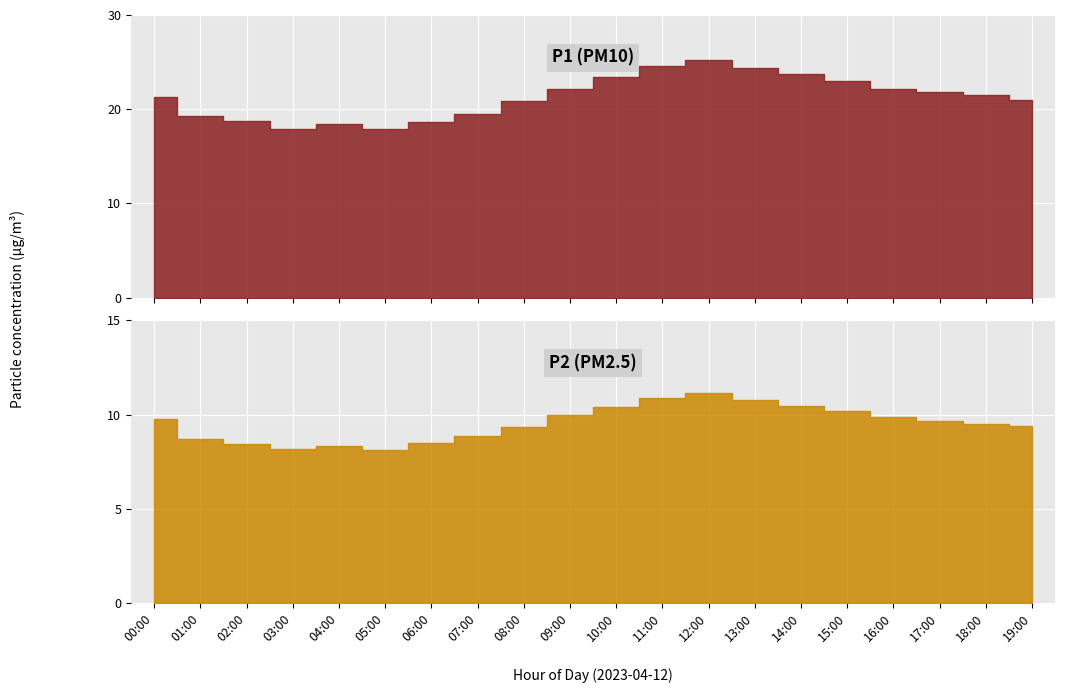

What is the minimum value shown in the chart?

8.1